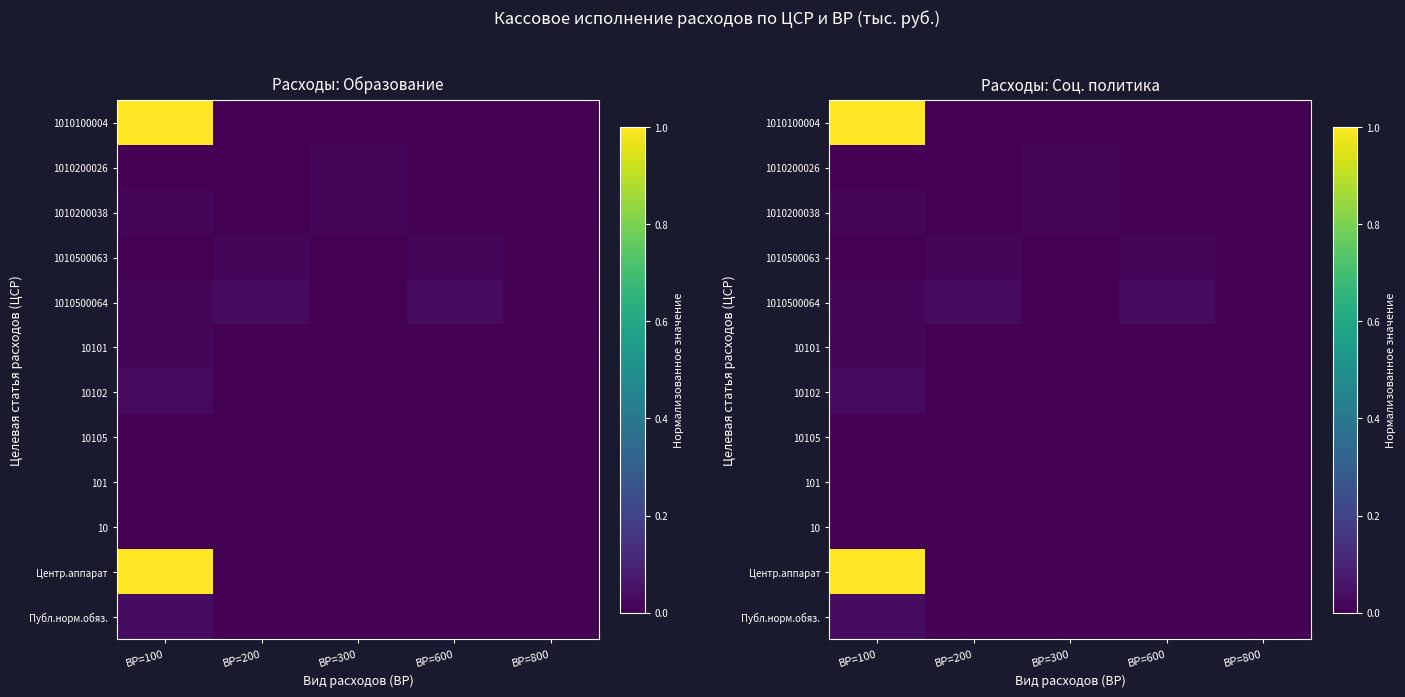

What is the greatest value displayed?

1.0